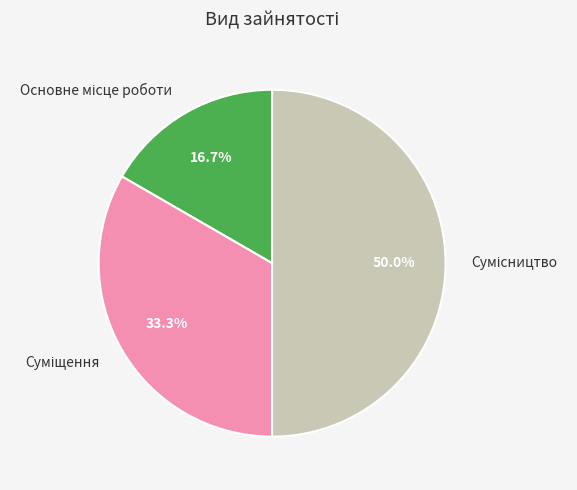

Rank the categories by value from lowest to highest.

Основне місце роботи, Суміщення, Сумісництво